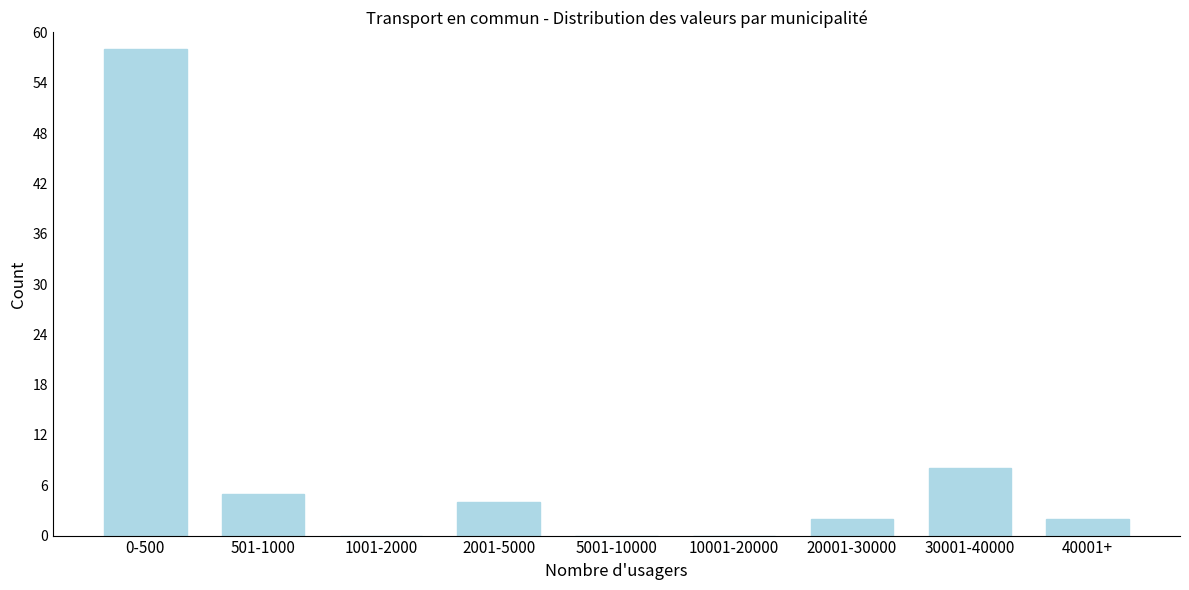

Reading left to right, transcribe all the data shown in this chart.

0-500=58	501-1000=5	1001-2000=0	2001-5000=4	5001-10000=0	10001-20000=0	20001-30000=2	30001-40000=8	40001+=2